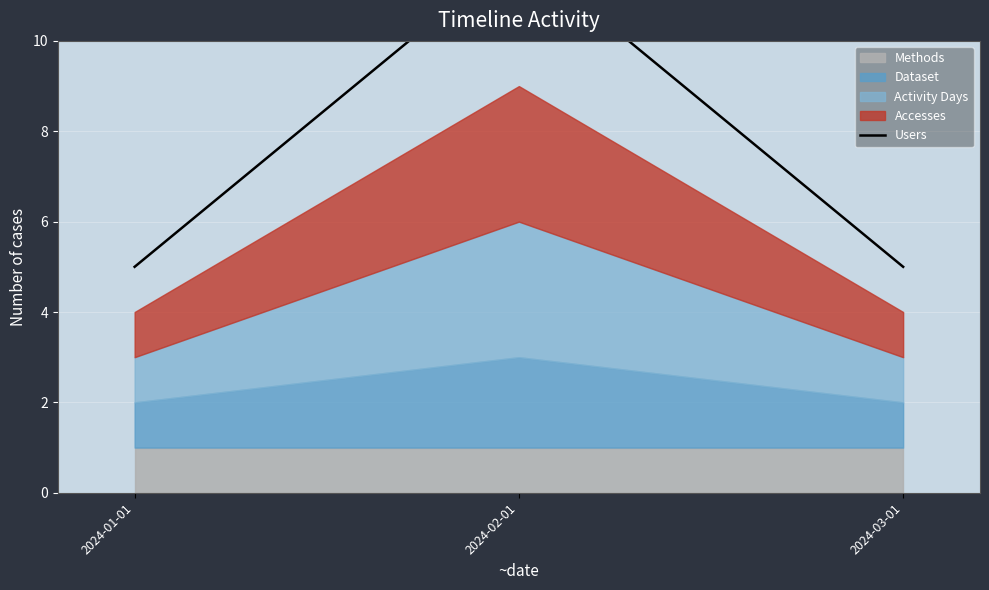

The value at 2024-01-01 is 3. True or false?

False